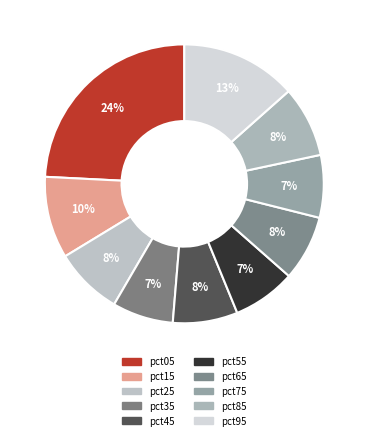

How many slices are in this pie chart?

10